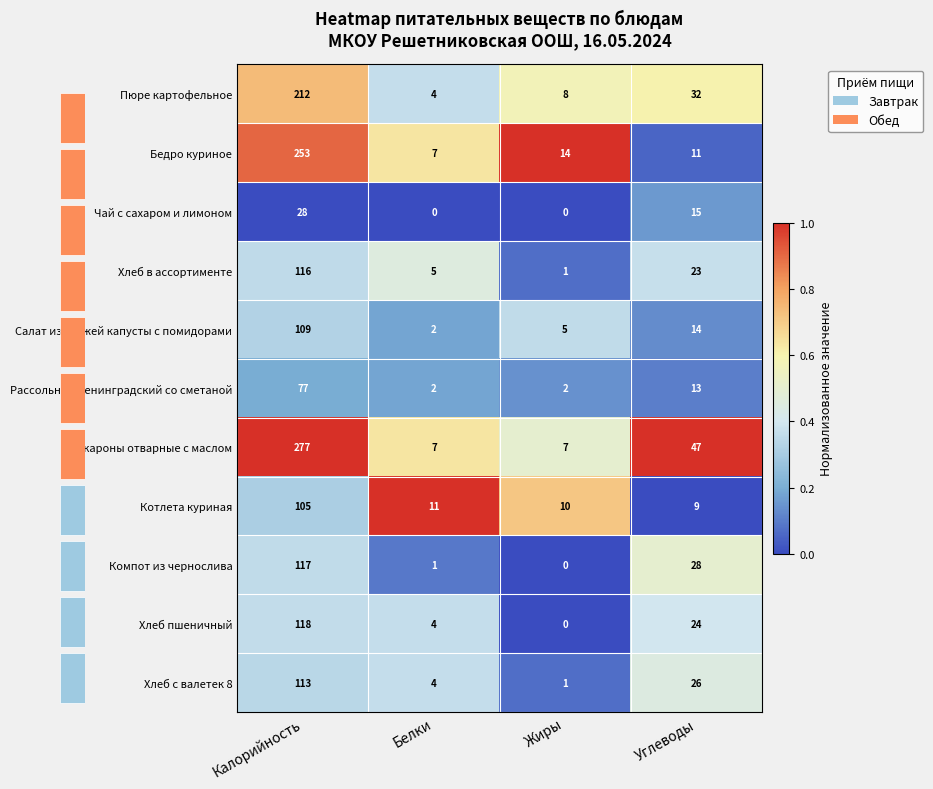

Which category has the lowest value in the Салат из свежей капусты с помидорами series?

Белки